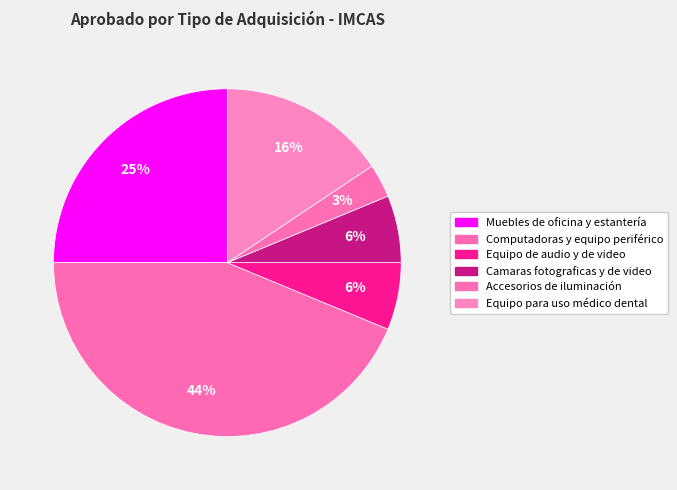

Does Computadoras y equipo periférico account for over 50% of the chart?

No